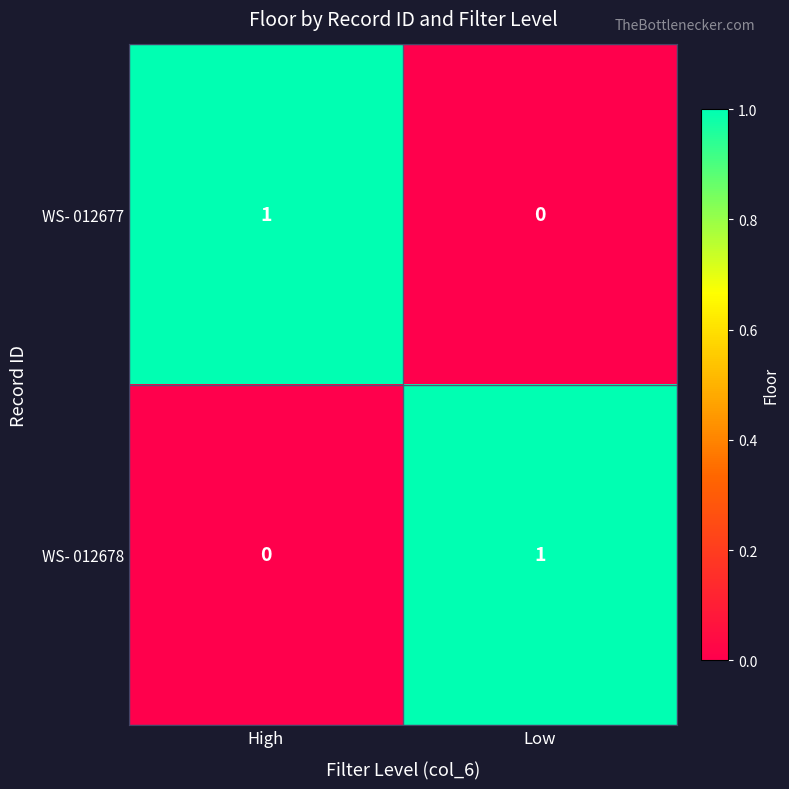

At Low, list the series in order from smallest to largest.

WS- 012677, WS- 012678